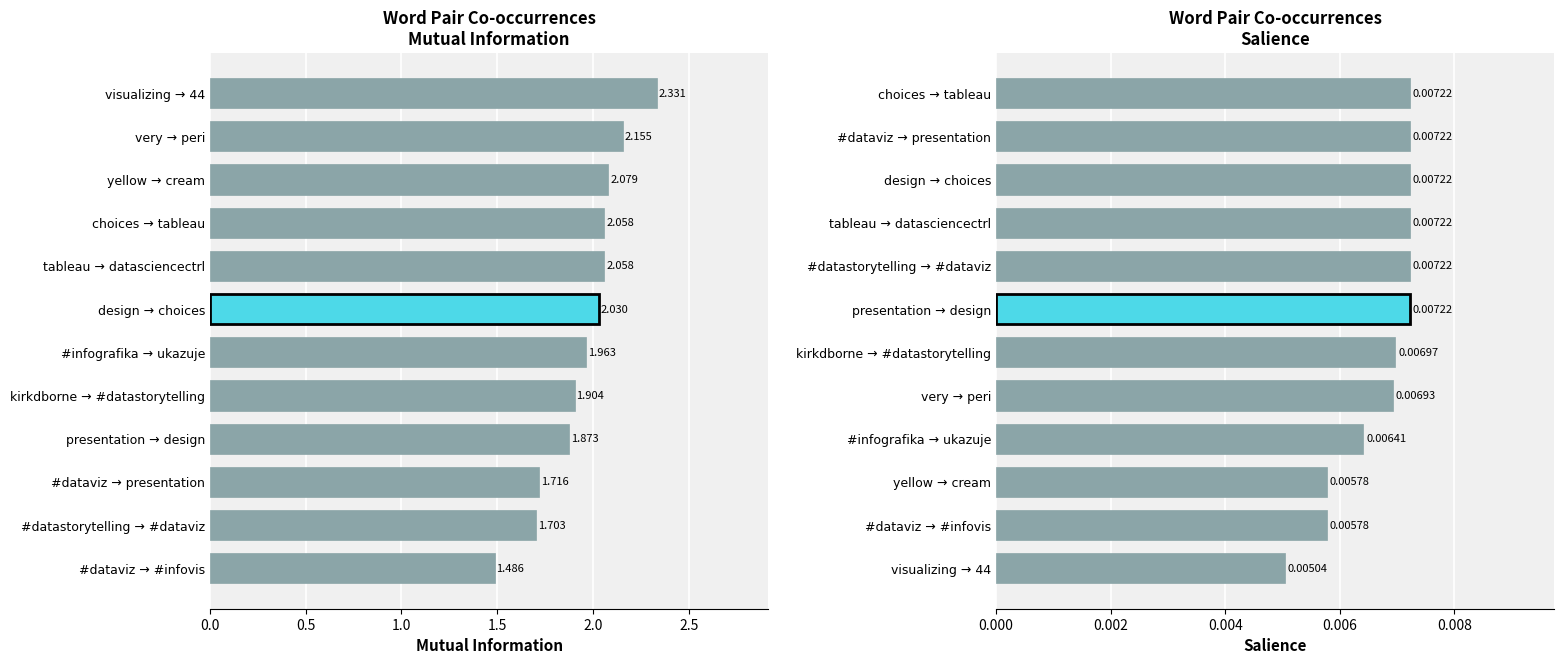

How many distinct data groups are displayed?

2